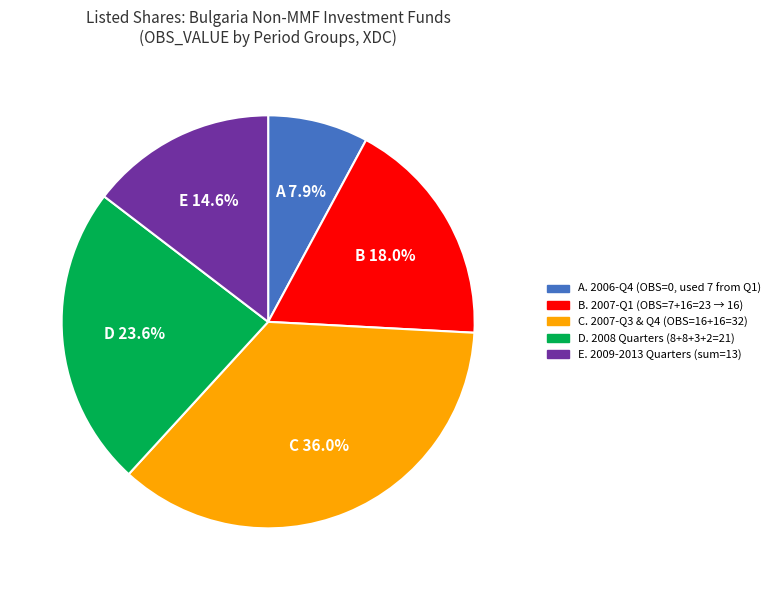

Does any single category account for the majority?

No